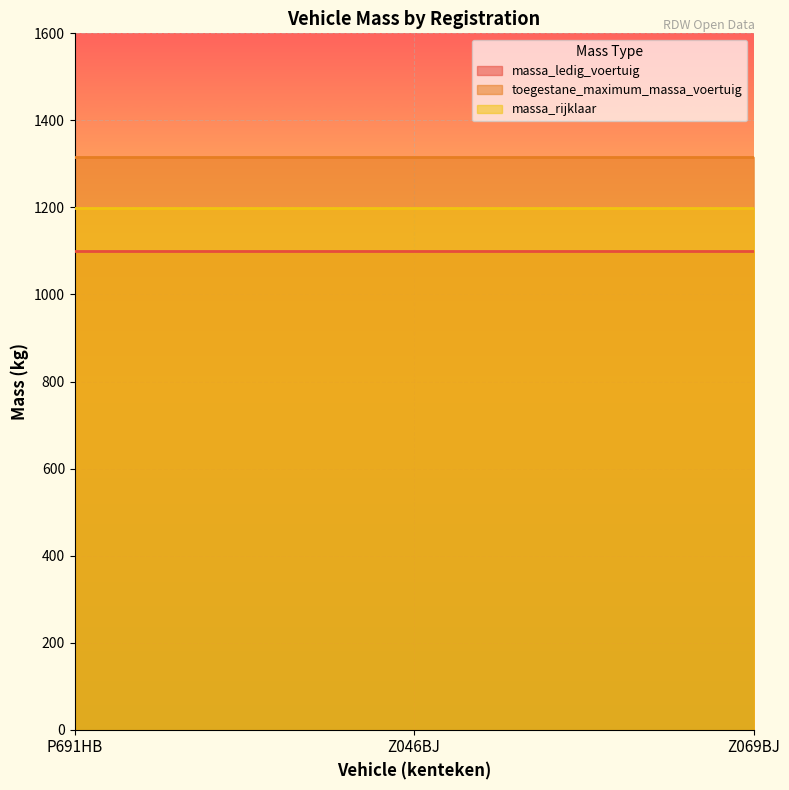

Is it true that toegestane_maximum_massa_voertuig equals 1315 at Z046BJ?

True